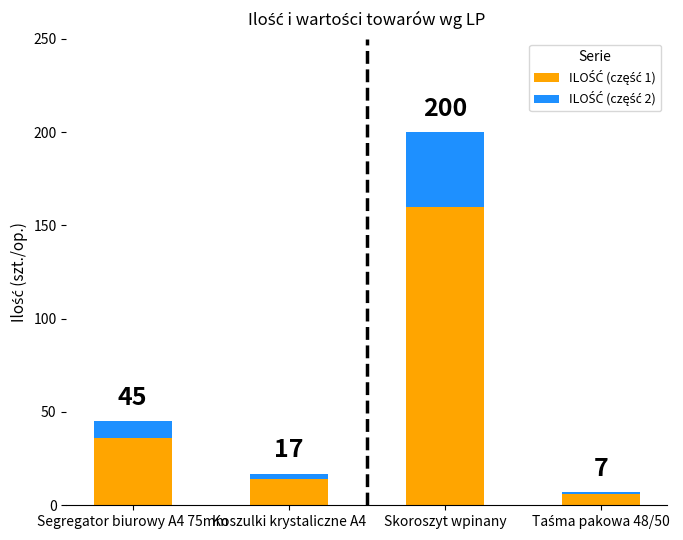

List the labels in order of ILOŚĆ (część 1) value, largest first.

Skoroszyt wpinany, Segregator biurowy A4 75mm, Koszulki krystaliczne A4, Taśma pakowa 48/50